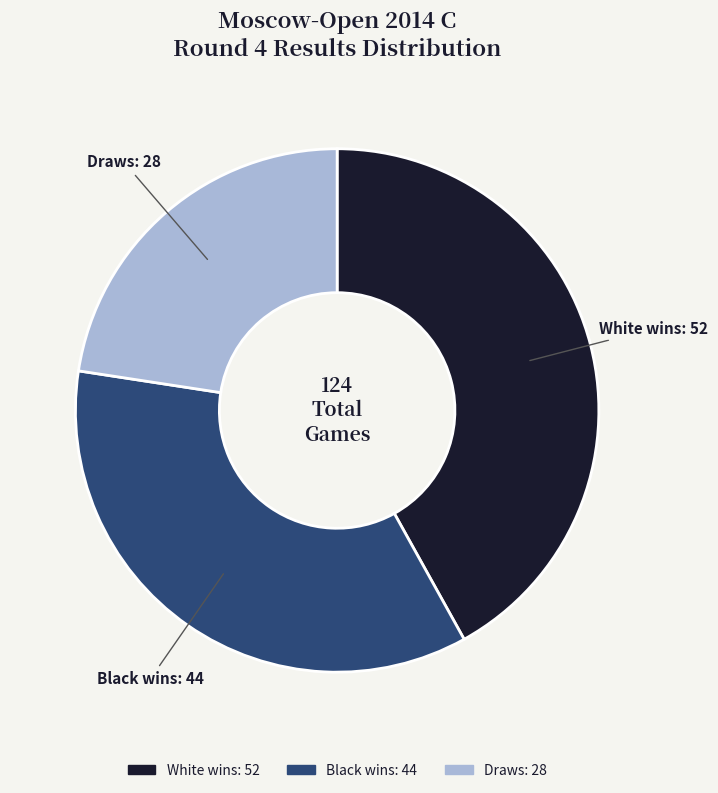

Is there any slice that represents more than half of the pie?

No